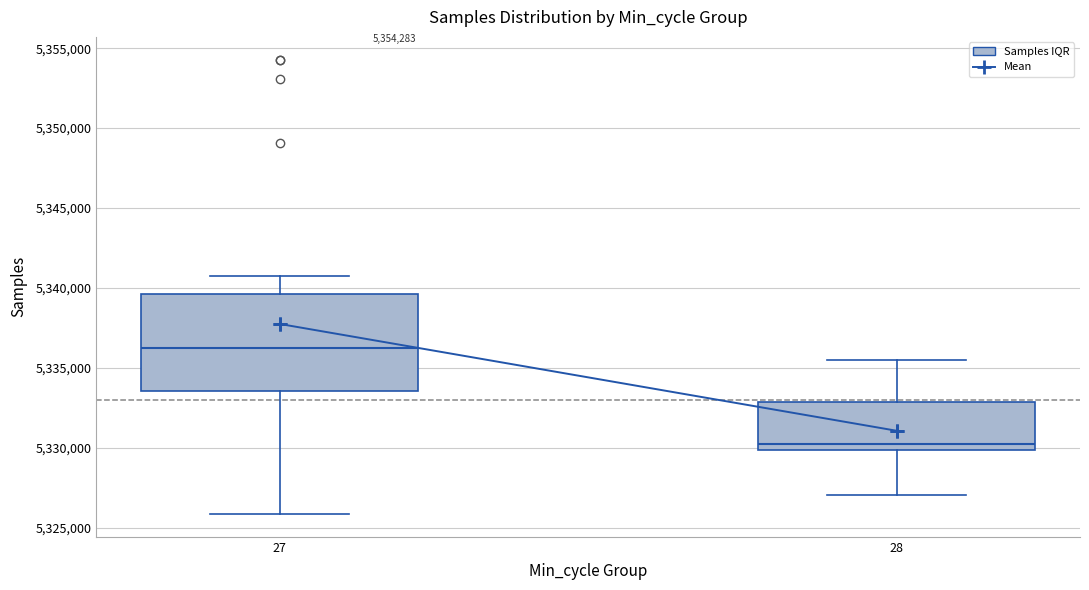

Where is the upper edge of the box at x = 27 on the y-axis? The values are not printed on the chart, so give them approximately, as read against the axis.

5339500